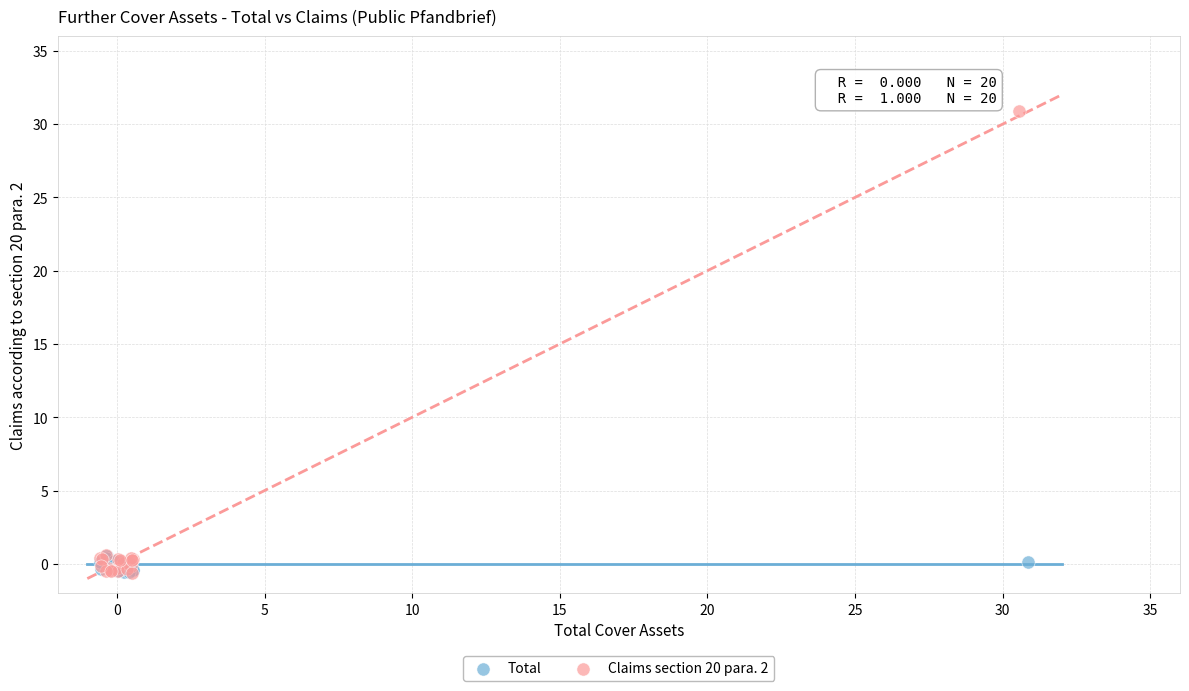

Which series has the widest spread of Y values?

Claims section 20 para. 2